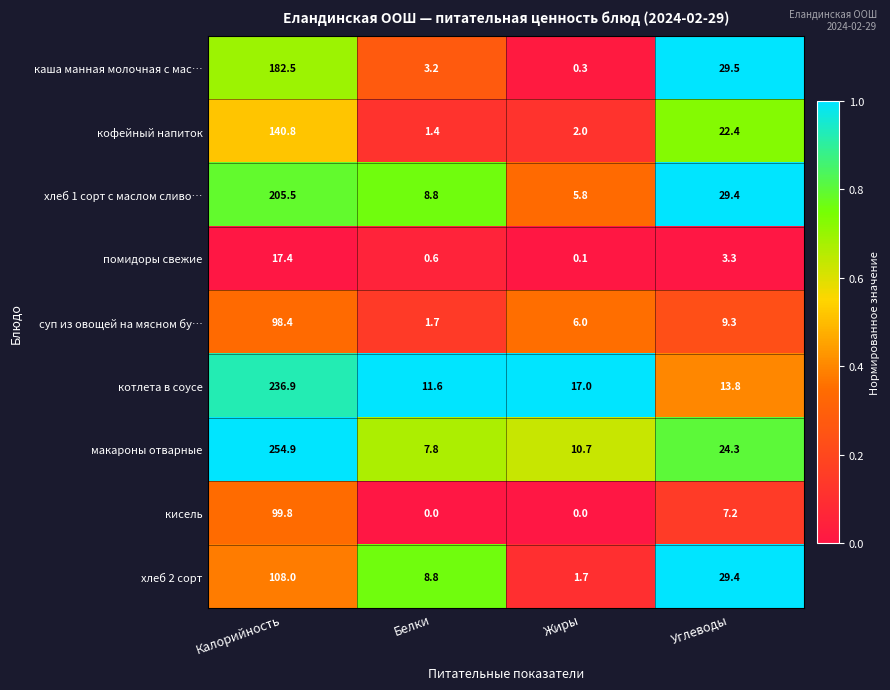

At which label is кисель closest to 49?

Углеводы